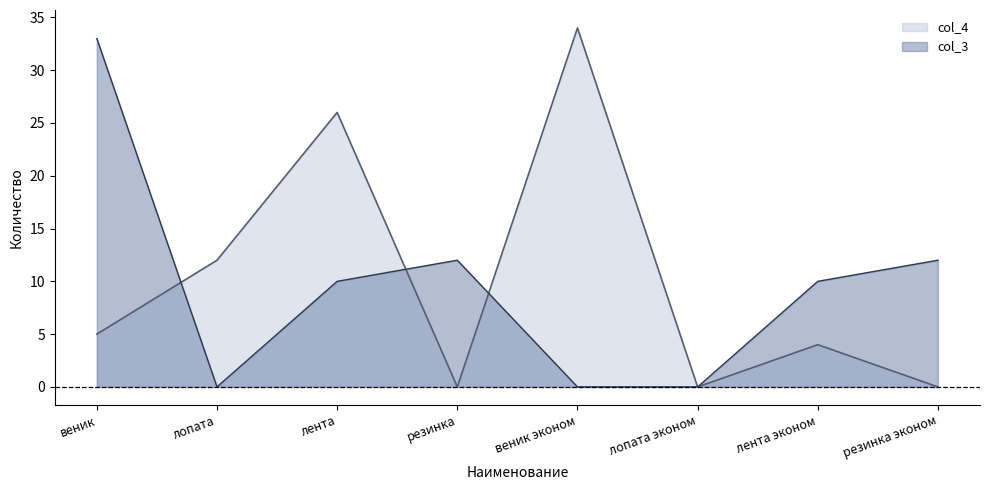

How many values in the col_4 (upper) series are below 5?

4